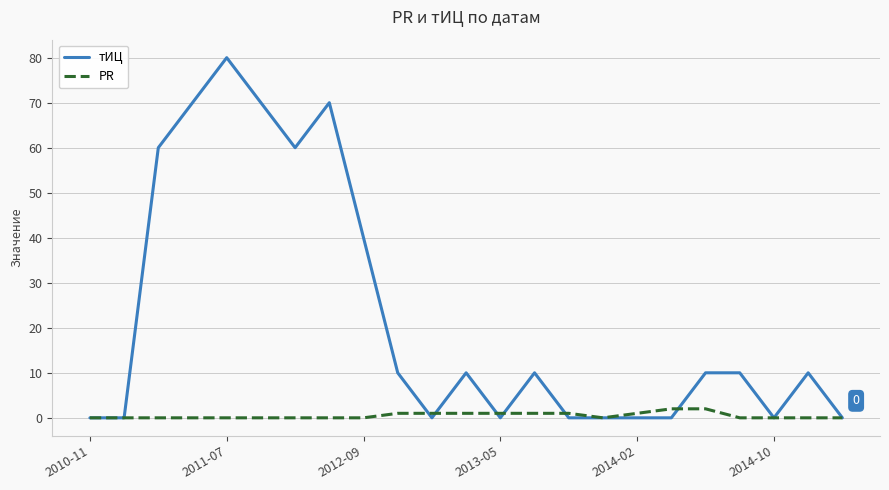

Which series has the largest total across all categories?

тИЦ